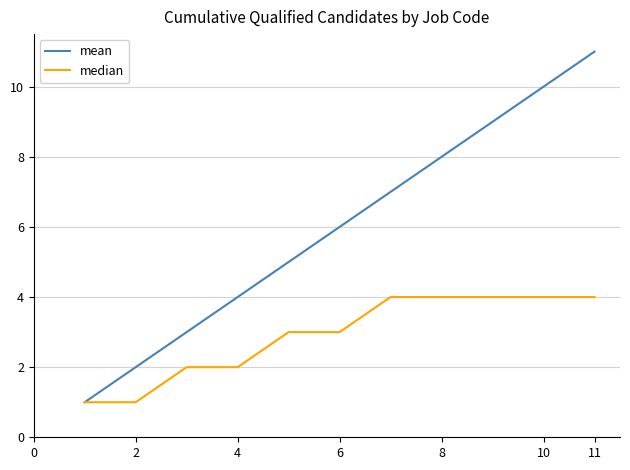

Rank the series by their maximum value, from lowest to highest.

median, mean